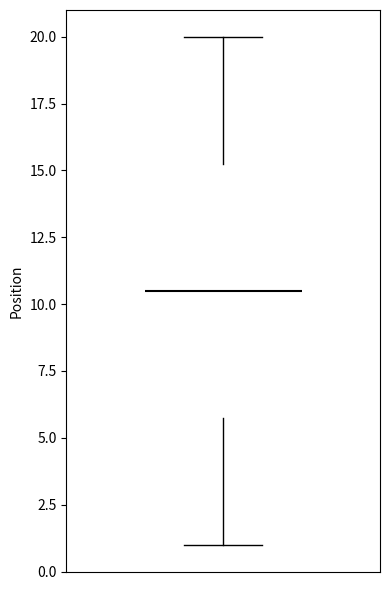

Read this box plot against the y-axis: the position of the median line, the range covered by the box, and the ends of both whiskers. The values are not printed on the chart, so give them approximately, as read against the axis.

median 10.5, box 6.0 to 15.5, whiskers 1.0 to 20.0